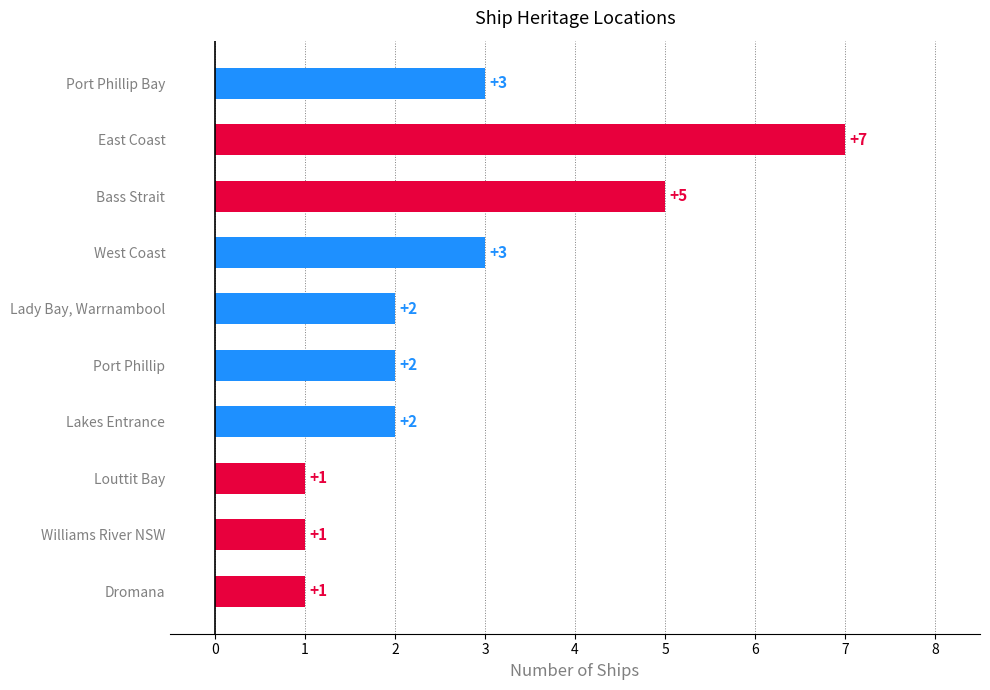

Count the values in the range 1 to 3.

8